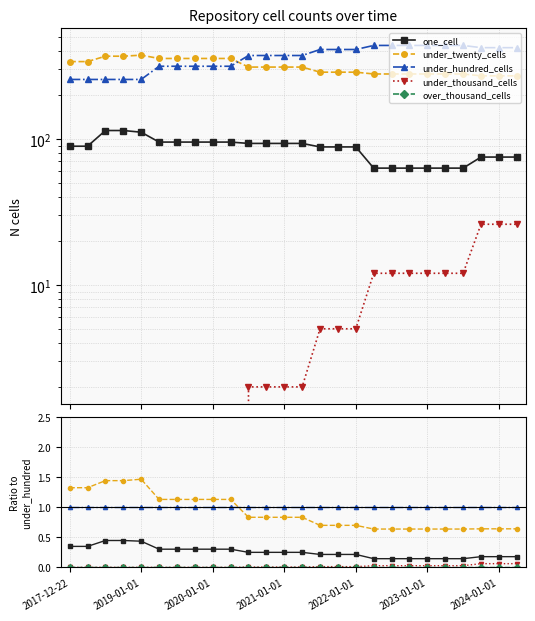

Which has a higher value, 18 or 24?

24